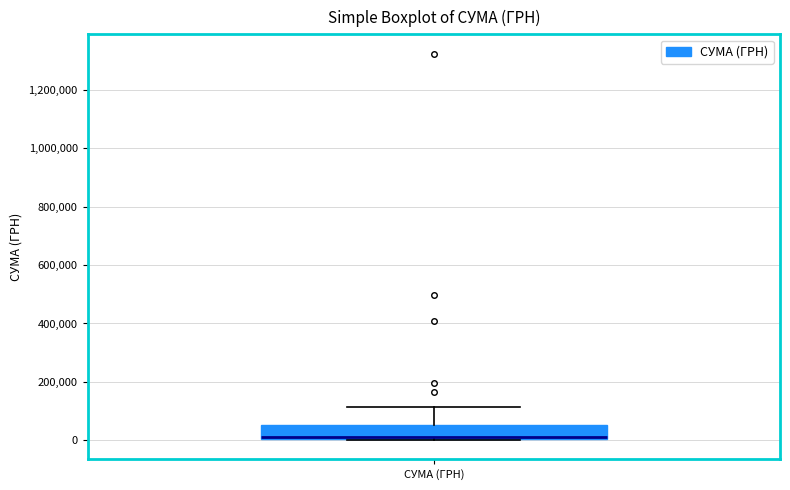

Read this box plot against the y-axis: the position of the median line, the range covered by the box, and the ends of both whiskers. The values are not printed on the chart, so give them approximately, as read against the axis.

median 0 (just above the box's lower edge), box 0 to 60000, whiskers 0 to 120000